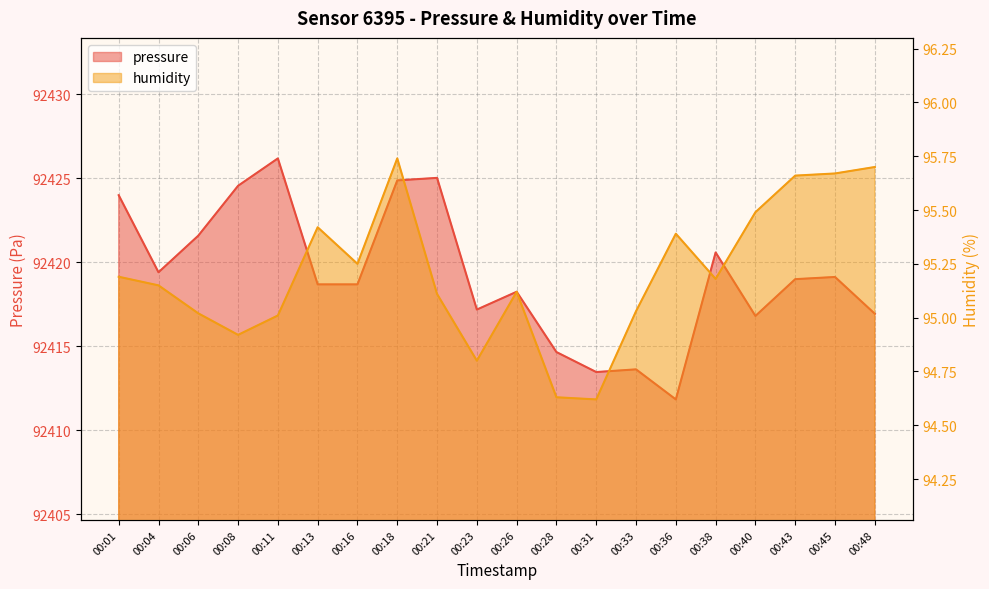

True or false: pressure has a value of 92418.7 at 00:13.

True